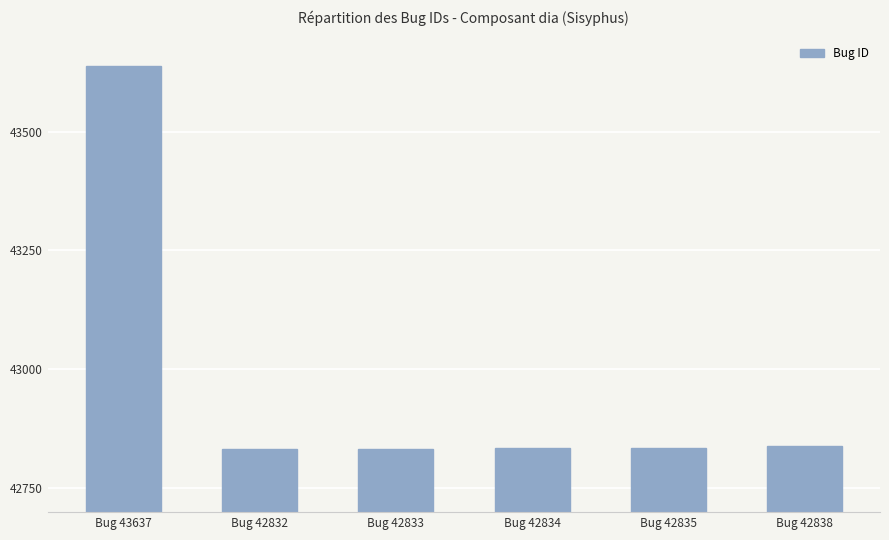

What is the maximum value shown in the chart?

43637